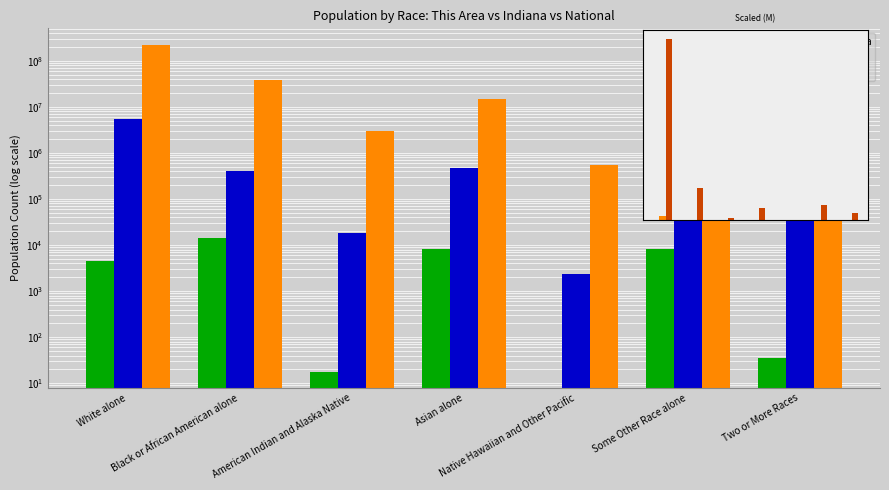

What is the label of the 3rd bar from the left?

American Indian and Alaska Native